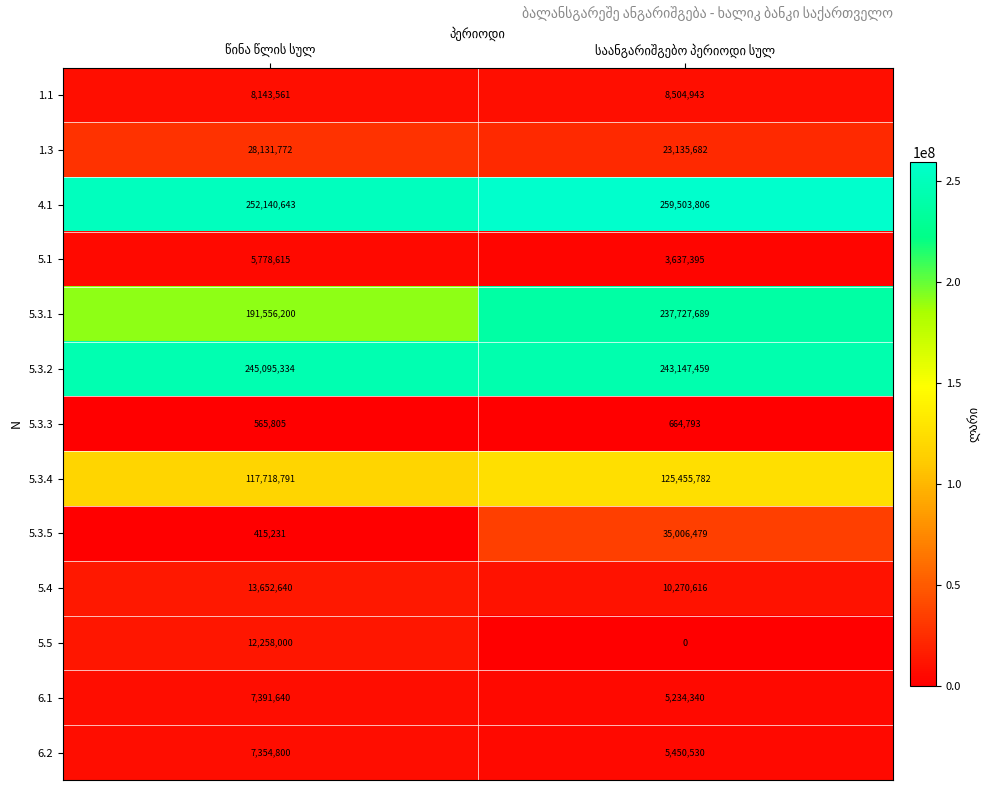

What is the average value of the 1.1 series?

8324252